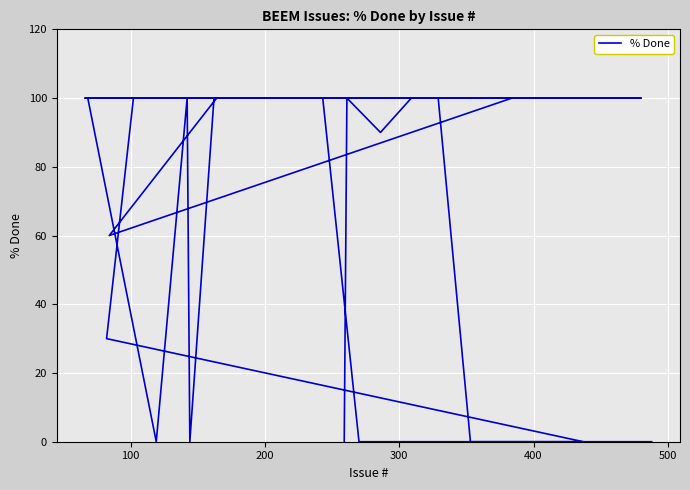

True or false: the data has more than 2 interior local peaks.

False